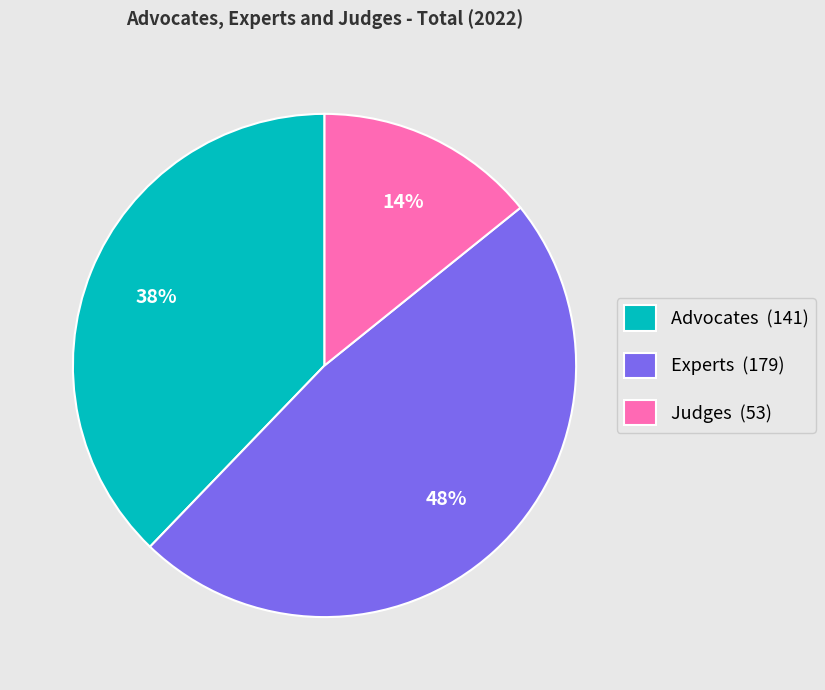

What percentage is the Advocates slice, to the nearest percent?

38%